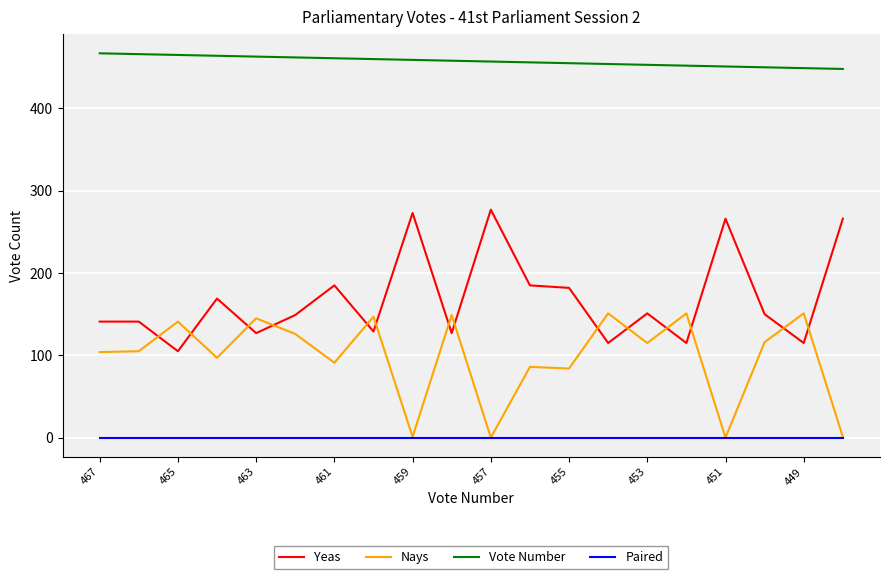

How many categories are shown in the chart?

20